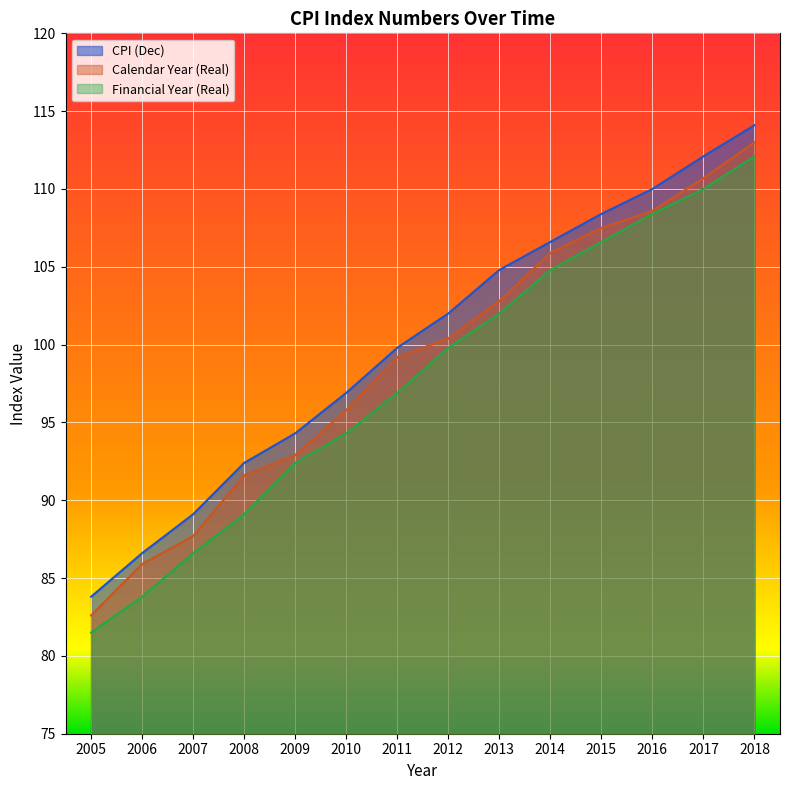

Rank the series by their average value, from lowest to highest.

Financial Year (Real), Calendar Year (Real), CPI (Dec)